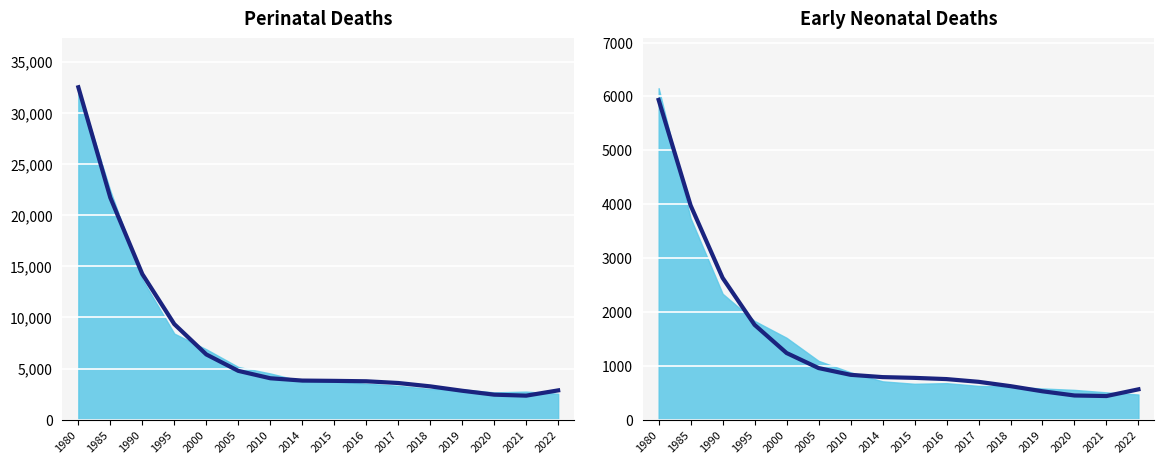

At which category does the chart reach its minimum across all series?

2021